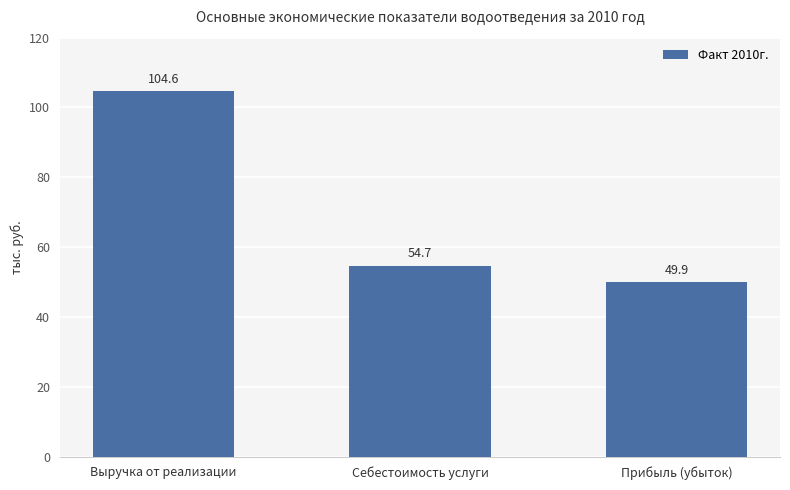

Reading left to right, list all the values displayed in this chart.

Выручка от реализации=104.6	Себестоимость услуги=54.7	Прибыль (убыток)=49.9